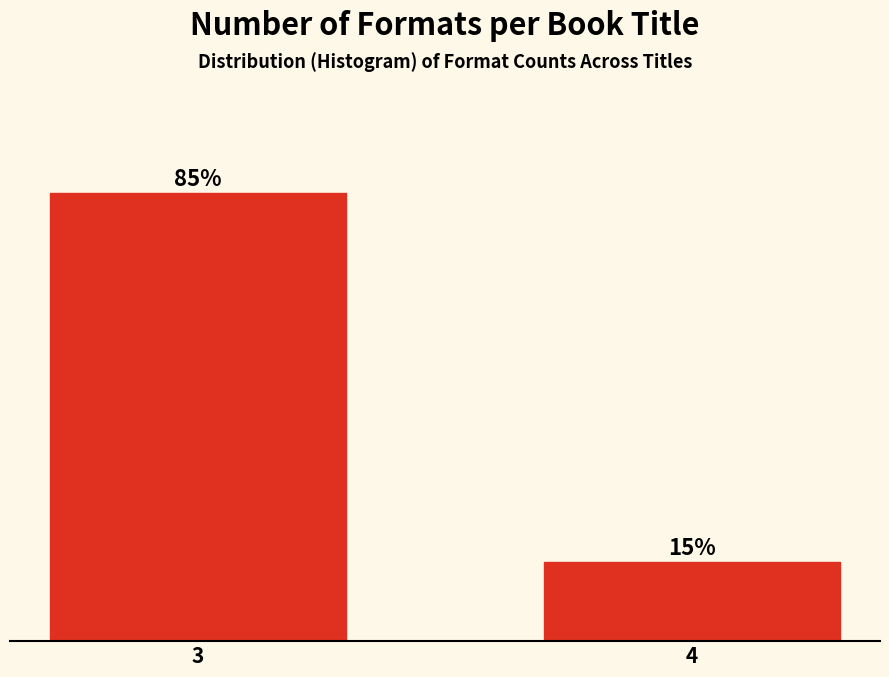

List the labels in order of value, smallest first.

4, 3